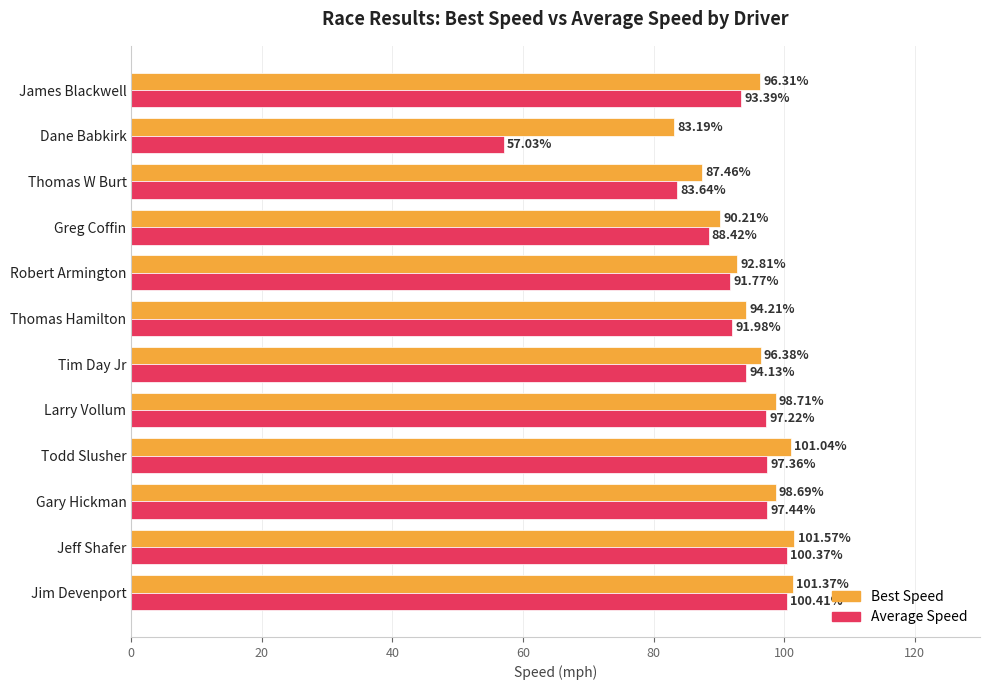

At how many categories does at least one series exceed 76?

12